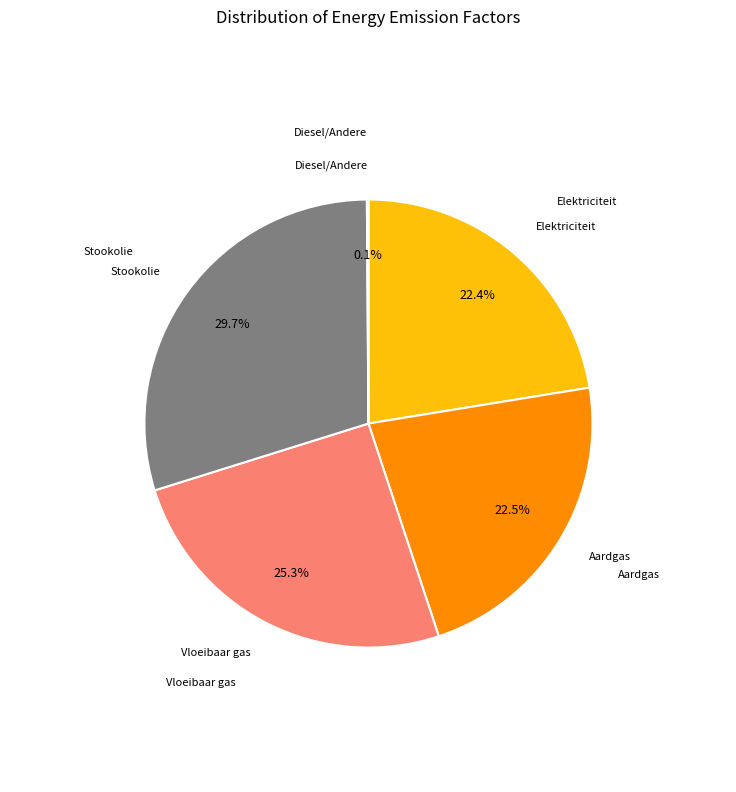

Is there a majority slice in this chart?

No